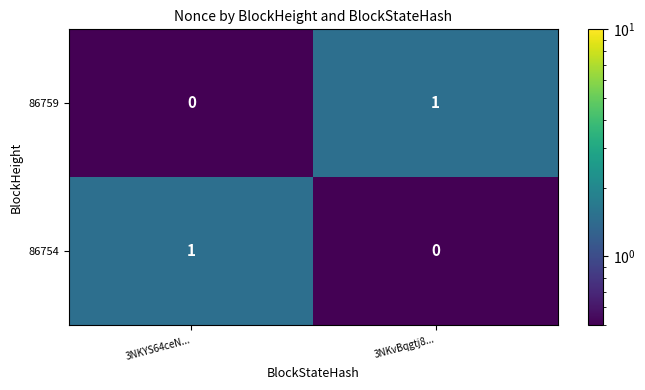

Where is 86754 nearest to the value 0?

3NKvBqgtj8...